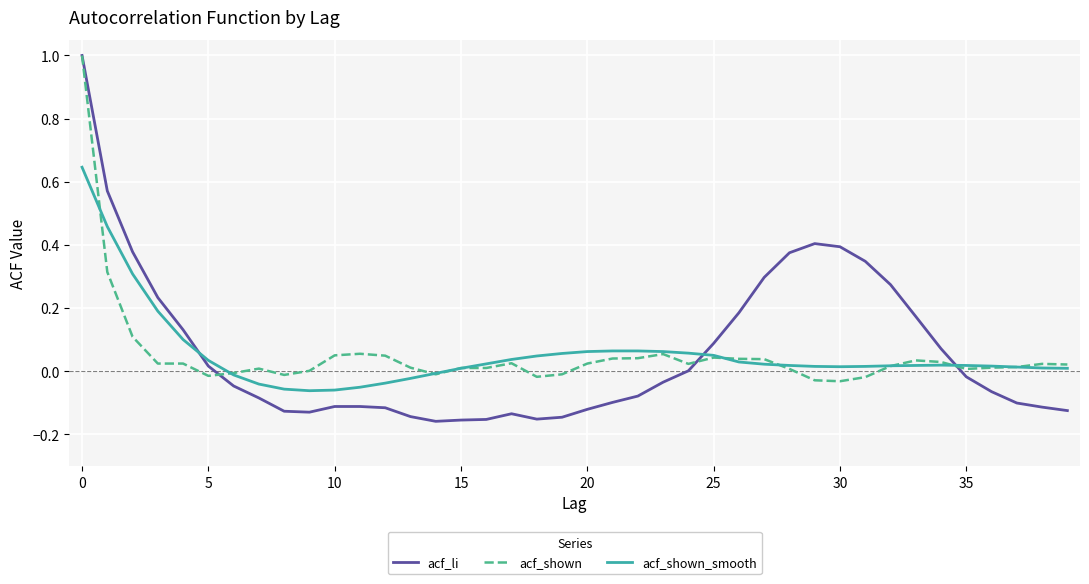

How many lines are shown in the chart?

3